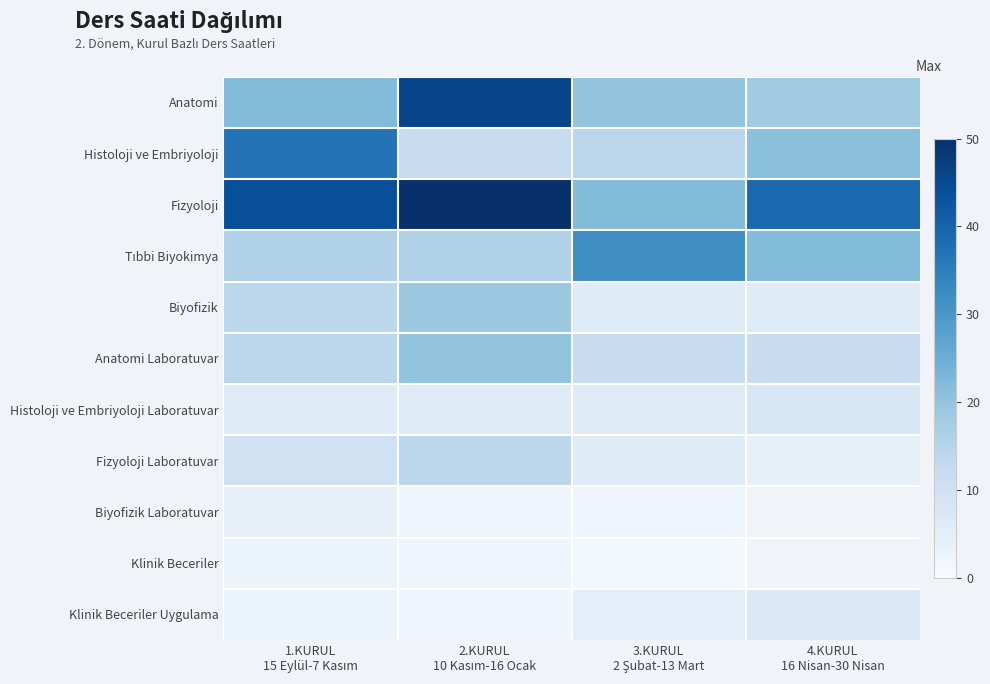

True or false: Fizyoloji has a value of 13.6 at 3.KURUL 2 Şubat-13 Mart.

False